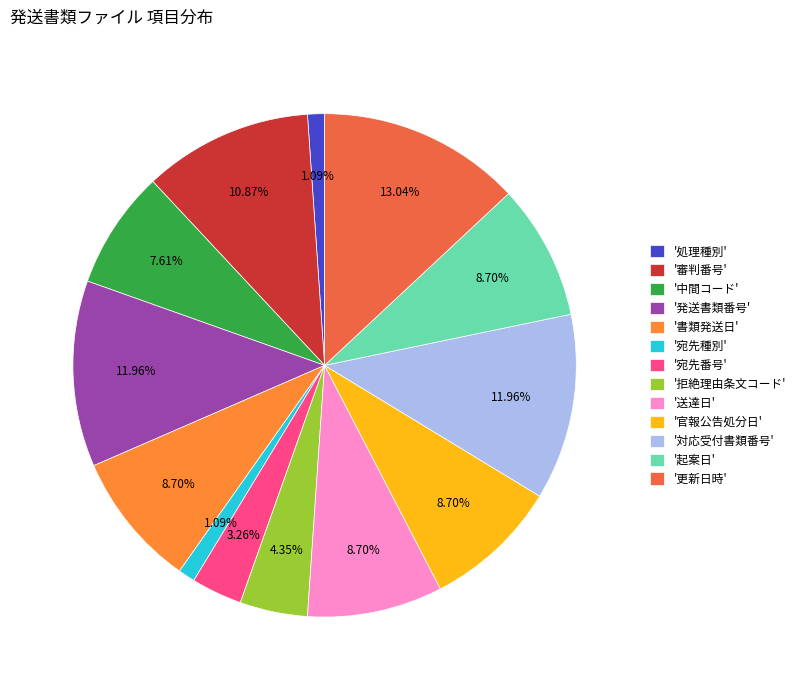

Which slice is the largest?

'更新日時'